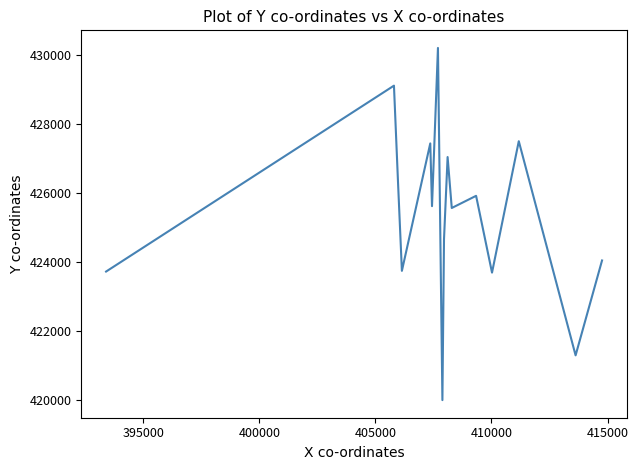

What is the minimum value shown in the chart?

420007